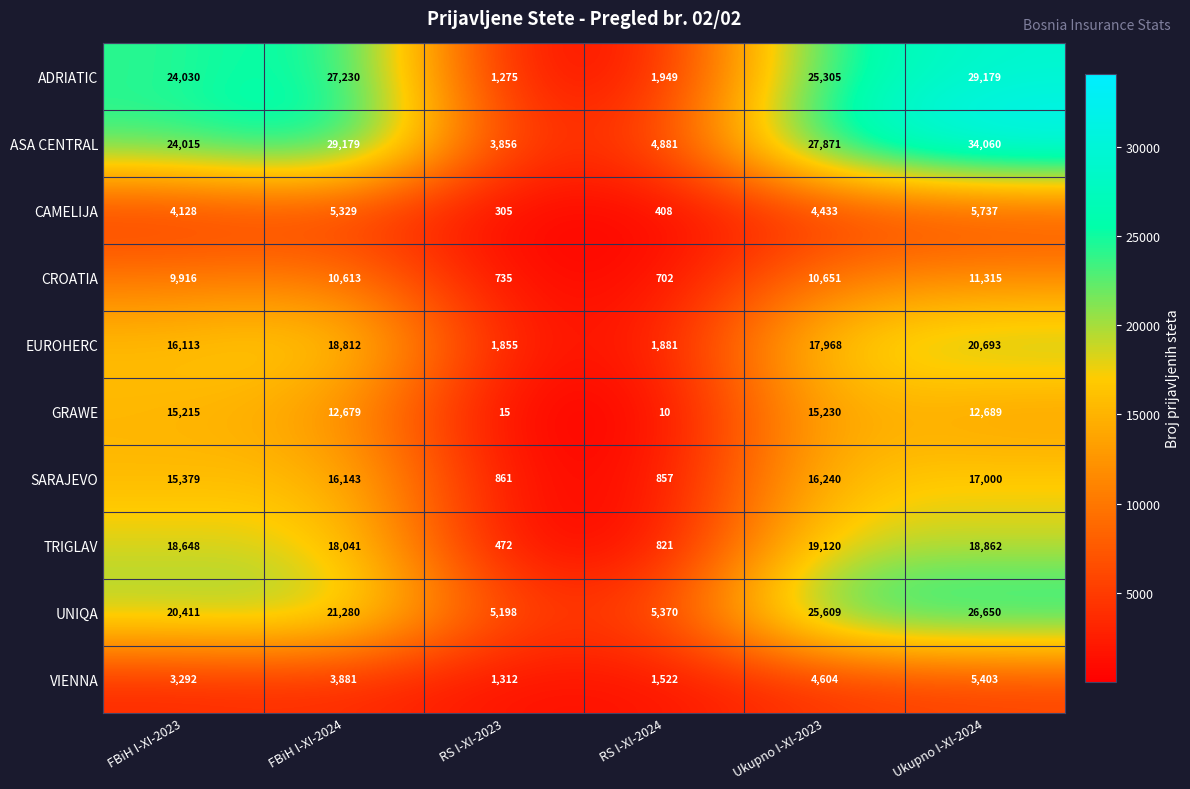

At which label does ASA CENTRAL first exceed 27871?

FBiH I-XI-2024